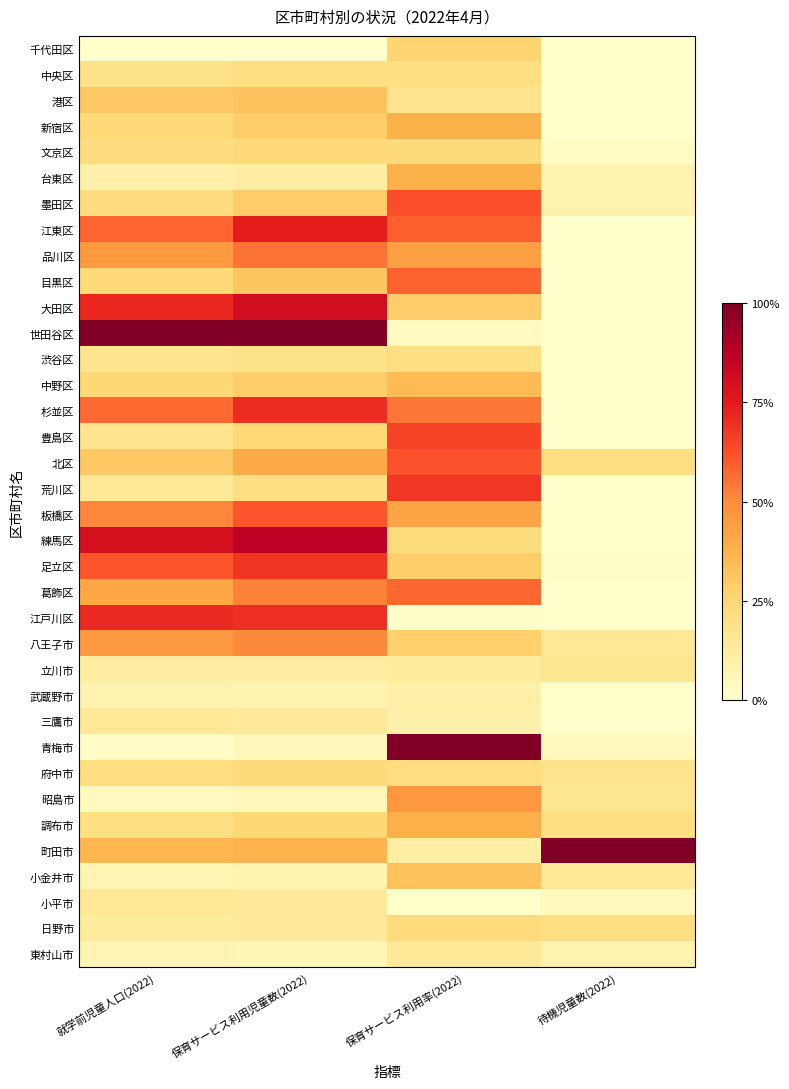

Reading left to right, list all the values displayed in this chart.

千代田区: 就学前児童人口(2022)=0.0	保育サービス利用児童数(2022)=0.0	保育サービス利用率(2022)=0.3	待機児童数(2022)=0.0
中央区: 就学前児童人口(2022)=0.2	保育サービス利用児童数(2022)=0.2	保育サービス利用率(2022)=0.2	待機児童数(2022)=0.0
港区: 就学前児童人口(2022)=0.3	保育サービス利用児童数(2022)=0.3	保育サービス利用率(2022)=0.2	待機児童数(2022)=0.0
新宿区: 就学前児童人口(2022)=0.2	保育サービス利用児童数(2022)=0.3	保育サービス利用率(2022)=0.4	待機児童数(2022)=0.0
文京区: 就学前児童人口(2022)=0.2	保育サービス利用児童数(2022)=0.2	保育サービス利用率(2022)=0.2	待機児童数(2022)=0.0
台東区: 就学前児童人口(2022)=0.1	保育サービス利用児童数(2022)=0.1	保育サービス利用率(2022)=0.4	待機児童数(2022)=0.1
墨田区: 就学前児童人口(2022)=0.2	保育サービス利用児童数(2022)=0.3	保育サービス利用率(2022)=0.6	待機児童数(2022)=0.1
江東区: 就学前児童人口(2022)=0.6	保育サービス利用児童数(2022)=0.7	保育サービス利用率(2022)=0.6	待機児童数(2022)=0.0
品川区: 就学前児童人口(2022)=0.5	保育サービス利用児童数(2022)=0.5	保育サービス利用率(2022)=0.4	待機児童数(2022)=0.0
目黒区: 就学前児童人口(2022)=0.2	保育サービス利用児童数(2022)=0.3	保育サービス利用率(2022)=0.6	待機児童数(2022)=0.0
大田区: 就学前児童人口(2022)=0.7	保育サービス利用児童数(2022)=0.8	保育サービス利用率(2022)=0.3	待機児童数(2022)=0.0
世田谷区: 就学前児童人口(2022)=1.0	保育サービス利用児童数(2022)=1.0	保育サービス利用率(2022)=0.0	待機児童数(2022)=0.0
渋谷区: 就学前児童人口(2022)=0.2	保育サービス利用児童数(2022)=0.2	保育サービス利用率(2022)=0.2	待機児童数(2022)=0.0
中野区: 就学前児童人口(2022)=0.2	保育サービス利用児童数(2022)=0.3	保育サービス利用率(2022)=0.3	待機児童数(2022)=0.0
杉並区: 就学前児童人口(2022)=0.6	保育サービス利用児童数(2022)=0.7	保育サービス利用率(2022)=0.5	待機児童数(2022)=0.0
豊島区: 就学前児童人口(2022)=0.2	保育サービス利用児童数(2022)=0.2	保育サービス利用率(2022)=0.6	待機児童数(2022)=0.0
北区: 就学前児童人口(2022)=0.3	保育サービス利用児童数(2022)=0.4	保育サービス利用率(2022)=0.6	待機児童数(2022)=0.2
荒川区: 就学前児童人口(2022)=0.1	保育サービス利用児童数(2022)=0.2	保育サービス利用率(2022)=0.7	待機児童数(2022)=0.0
板橋区: 就学前児童人口(2022)=0.5	保育サービス利用児童数(2022)=0.6	保育サービス利用率(2022)=0.4	待機児童数(2022)=0.0
練馬区: 就学前児童人口(2022)=0.8	保育サービス利用児童数(2022)=0.9	保育サービス利用率(2022)=0.2	待機児童数(2022)=0.0
足立区: 就学前児童人口(2022)=0.6	保育サービス利用児童数(2022)=0.7	保育サービス利用率(2022)=0.3	待機児童数(2022)=0.0
葛飾区: 就学前児童人口(2022)=0.4	保育サービス利用児童数(2022)=0.5	保育サービス利用率(2022)=0.6	待機児童数(2022)=0.0
江戸川区: 就学前児童人口(2022)=0.7	保育サービス利用児童数(2022)=0.7	保育サービス利用率(2022)=0.0	待機児童数(2022)=0.0
八王子市: 就学前児童人口(2022)=0.5	保育サービス利用児童数(2022)=0.5	保育サービス利用率(2022)=0.3	待機児童数(2022)=0.2
立川市: 就学前児童人口(2022)=0.1	保育サービス利用児童数(2022)=0.1	保育サービス利用率(2022)=0.1	待機児童数(2022)=0.2
武蔵野市: 就学前児童人口(2022)=0.1	保育サービス利用児童数(2022)=0.1	保育サービス利用率(2022)=0.1	待機児童数(2022)=0.0
三鷹市: 就学前児童人口(2022)=0.1	保育サービス利用児童数(2022)=0.1	保育サービス利用率(2022)=0.1	待機児童数(2022)=0.0
青梅市: 就学前児童人口(2022)=0.0	保育サービス利用児童数(2022)=0.1	保育サービス利用率(2022)=1.0	待機児童数(2022)=0.0
府中市: 就学前児童人口(2022)=0.2	保育サービス利用児童数(2022)=0.2	保育サービス利用率(2022)=0.2	待機児童数(2022)=0.2
昭島市: 就学前児童人口(2022)=0.0	保育サービス利用児童数(2022)=0.1	保育サービス利用率(2022)=0.5	待機児童数(2022)=0.2
調布市: 就学前児童人口(2022)=0.2	保育サービス利用児童数(2022)=0.3	保育サービス利用率(2022)=0.4	待機児童数(2022)=0.2
町田市: 就学前児童人口(2022)=0.4	保育サービス利用児童数(2022)=0.4	保育サービス利用率(2022)=0.1	待機児童数(2022)=1.0
小金井市: 就学前児童人口(2022)=0.1	保育サービス利用児童数(2022)=0.1	保育サービス利用率(2022)=0.3	待機児童数(2022)=0.1
小平市: 就学前児童人口(2022)=0.2	保育サービス利用児童数(2022)=0.1	保育サービス利用率(2022)=0.0	待機児童数(2022)=0.0
日野市: 就学前児童人口(2022)=0.1	保育サービス利用児童数(2022)=0.1	保育サービス利用率(2022)=0.2	待機児童数(2022)=0.2
東村山市: 就学前児童人口(2022)=0.1	保育サービス利用児童数(2022)=0.1	保育サービス利用率(2022)=0.1	待機児童数(2022)=0.1